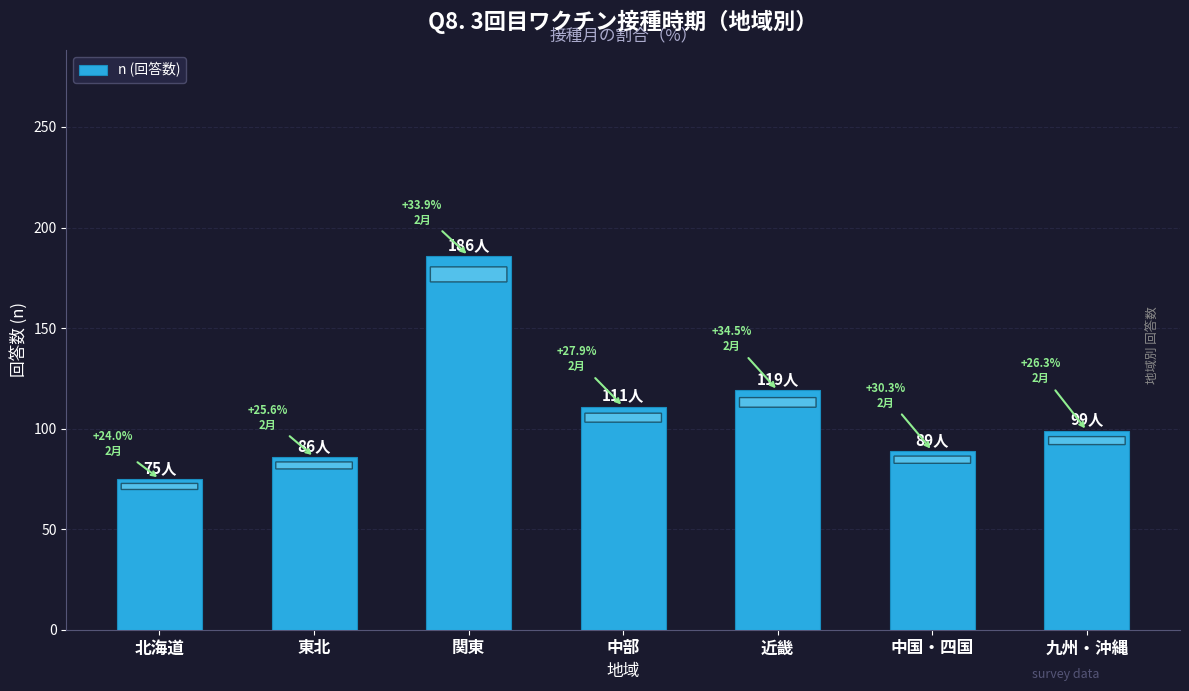

Reading right to left, list all the values displayed in this chart.

99	89	119	111	186	86	75